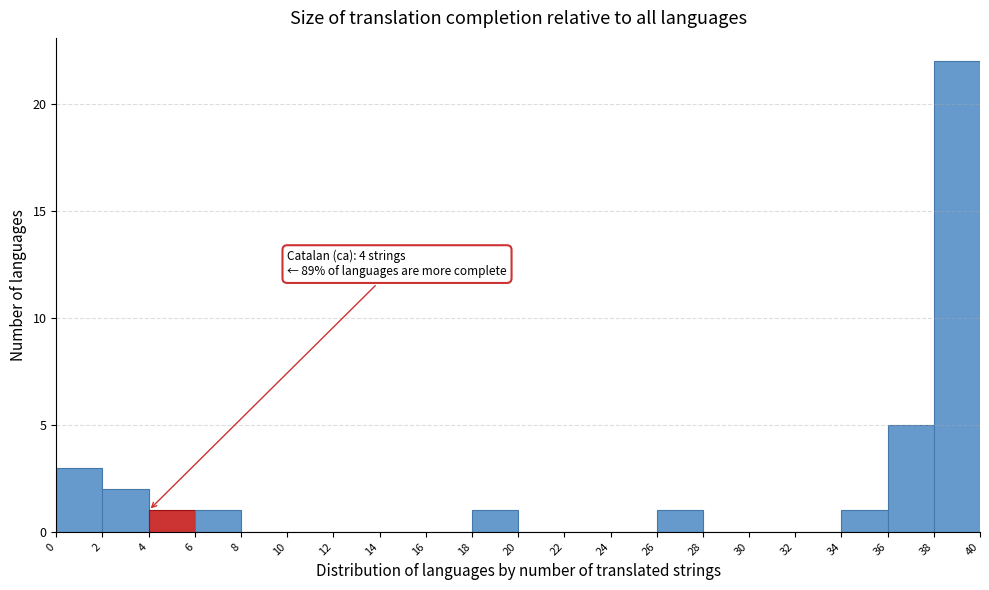

Over which range of the x-axis is the bar tallest?

38 to 40